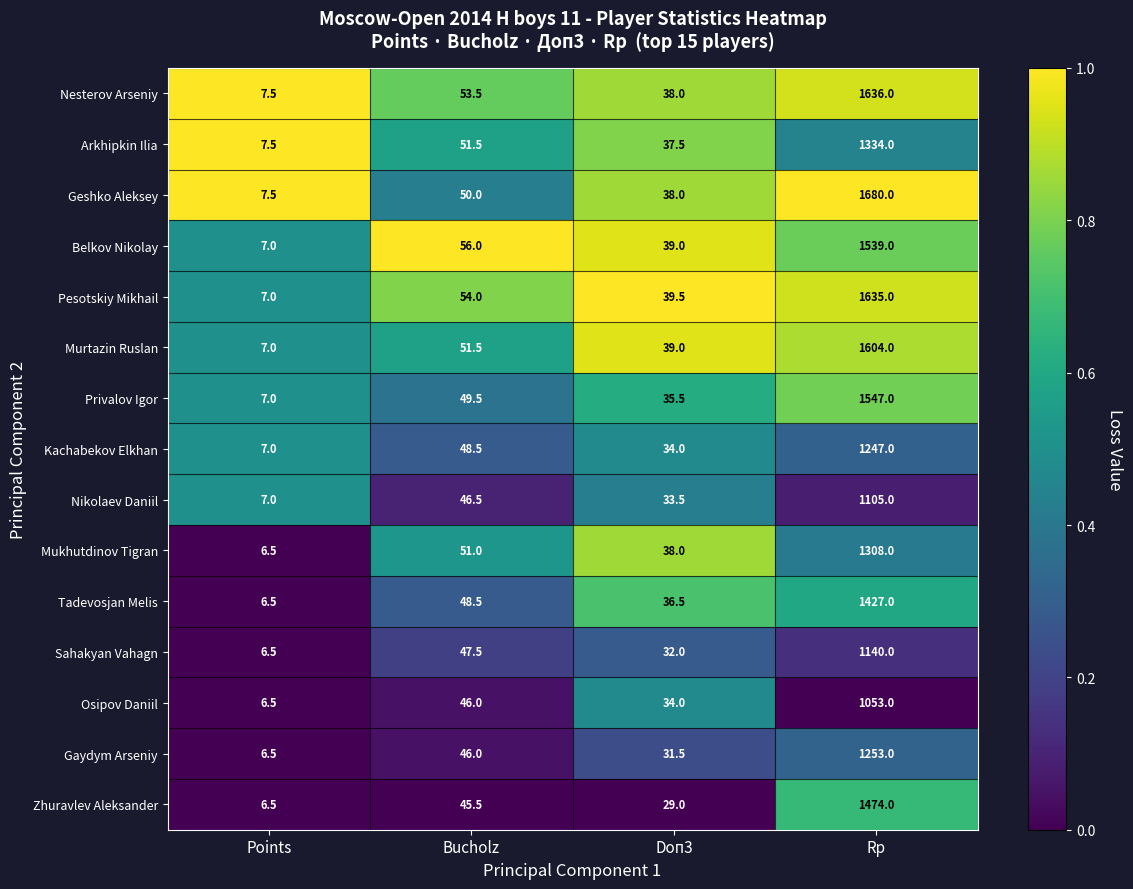

Is it true that Arkhipkin Ilia equals 57.5 at Doп3?

False